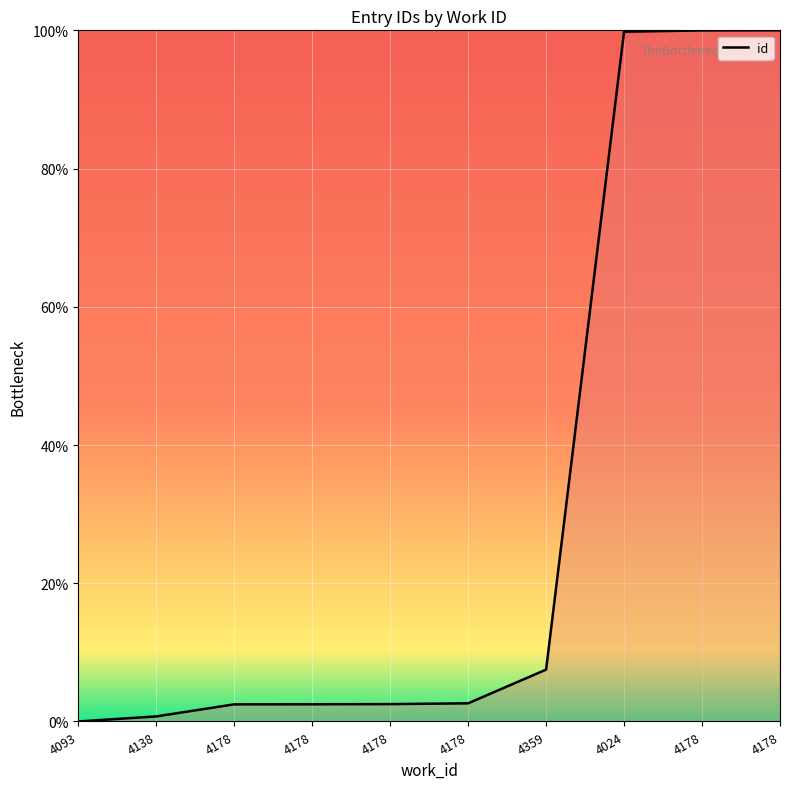

List the labels in order of value, largest first.

4178, 4178, 4024, 4359, 4178, 4178, 4178, 4178, 4138, 4093